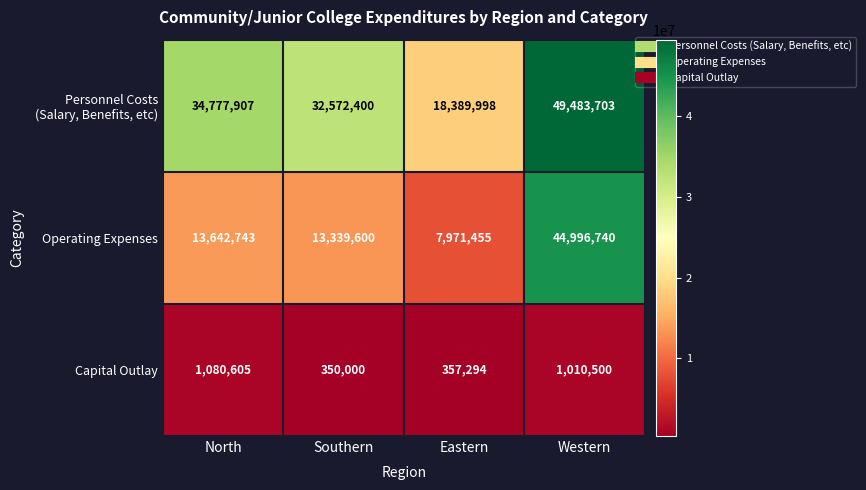

The Capital Outlay series shows 1010500 at Western. True or false?

True